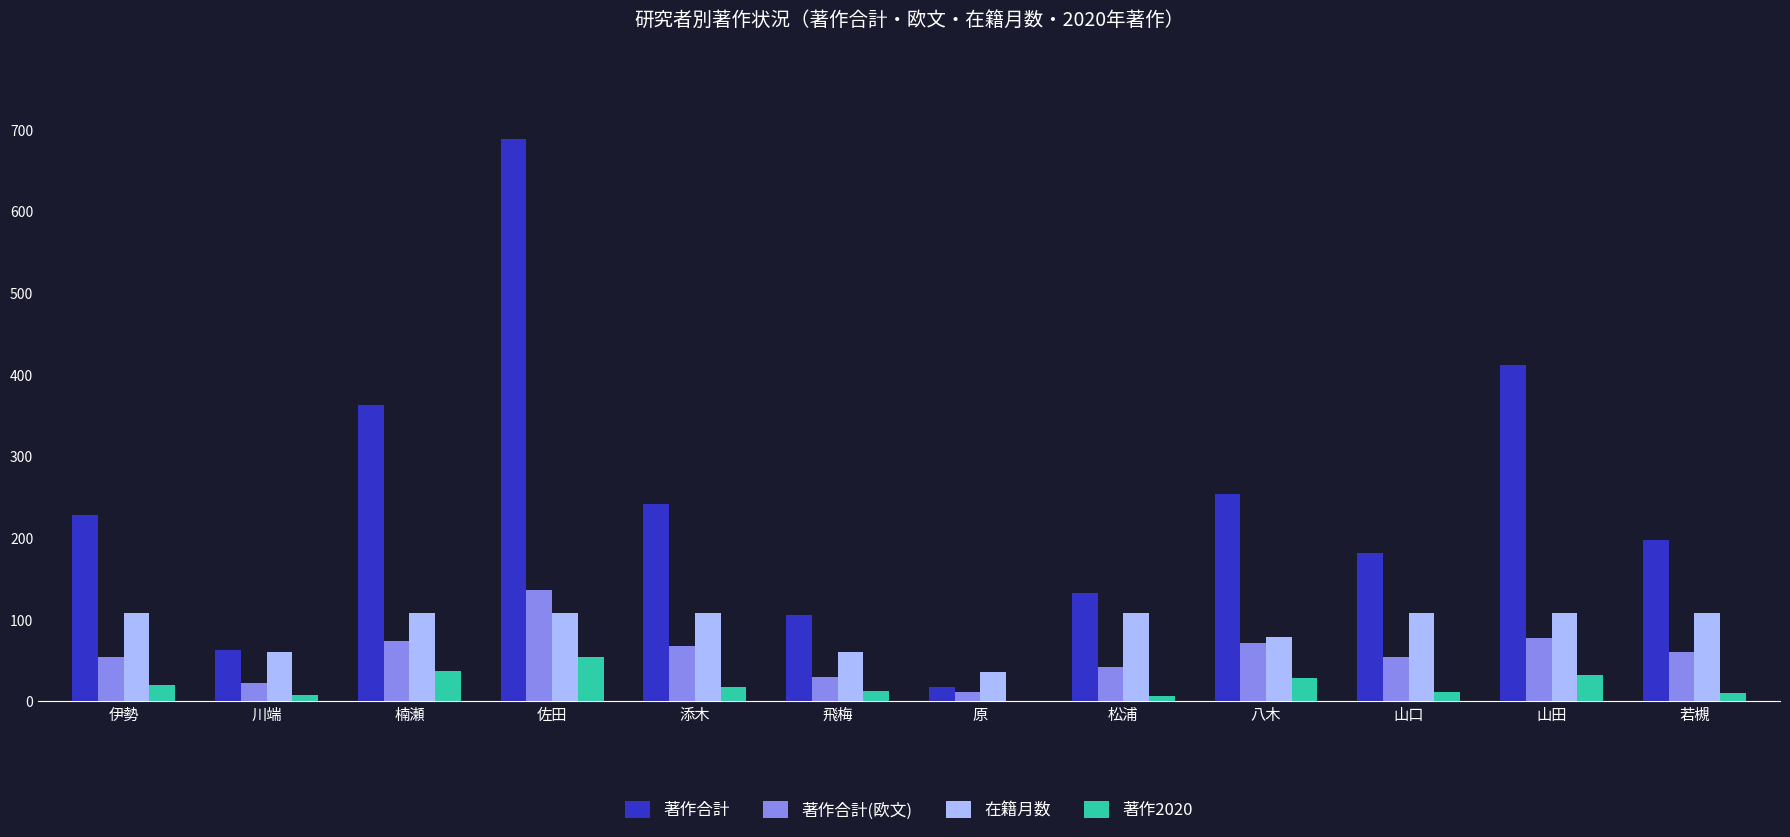

Read the 著作2020 value at 八木.

28